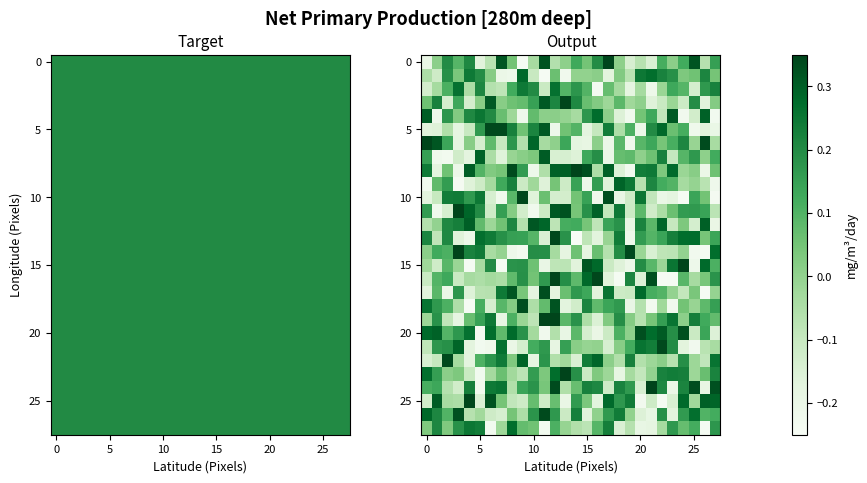

Which has a higher value, 27 or 23?

27